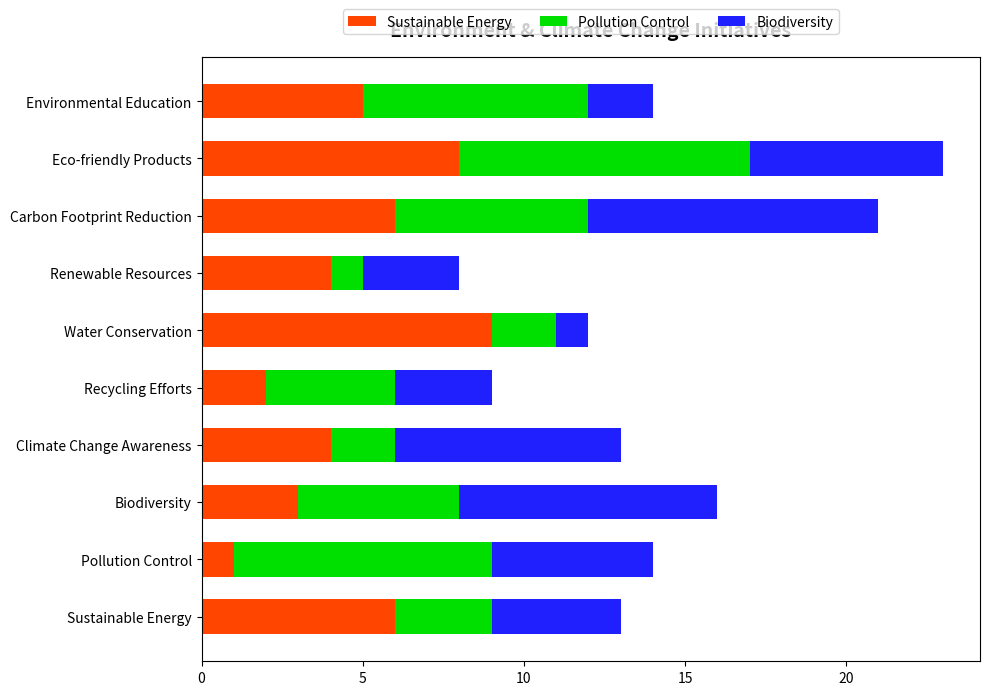

What is the difference between the maximum and minimum values in the Sustainable Energy series?

8